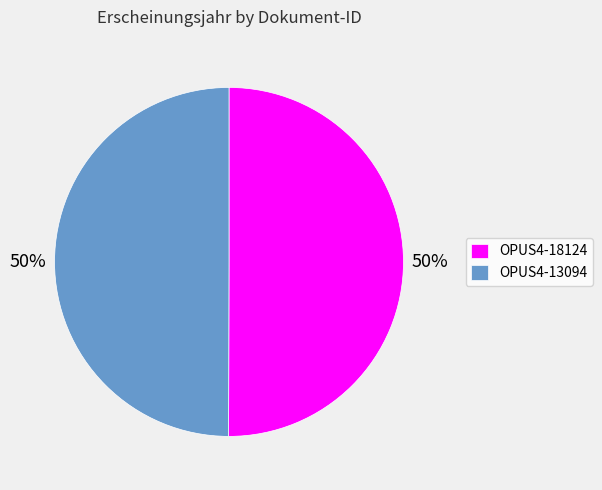

Is the sum of OPUS4-13094 and OPUS4-18124 greater than half?

Yes